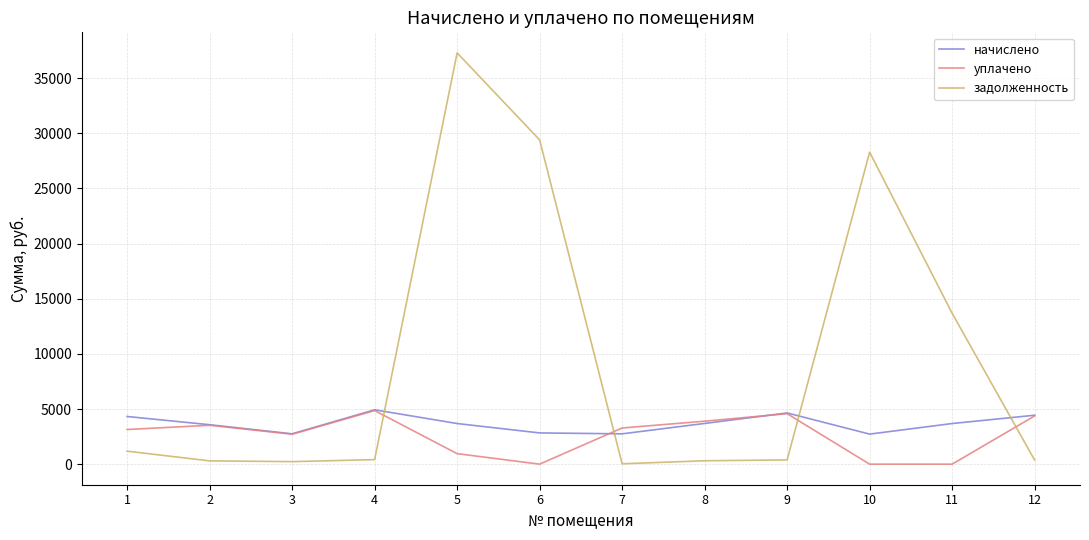

At which category does уплачено reach its first local peak?

2